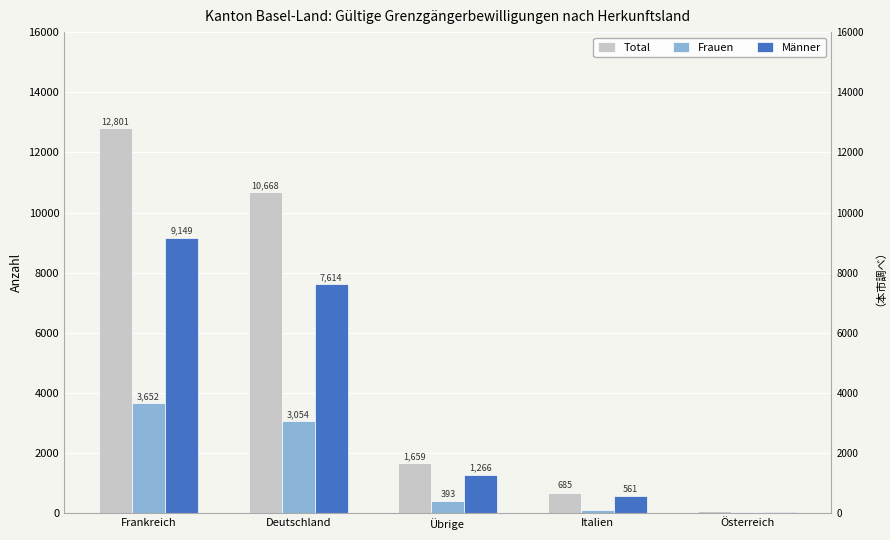

Which series changed the most between Italien and Österreich?

Total